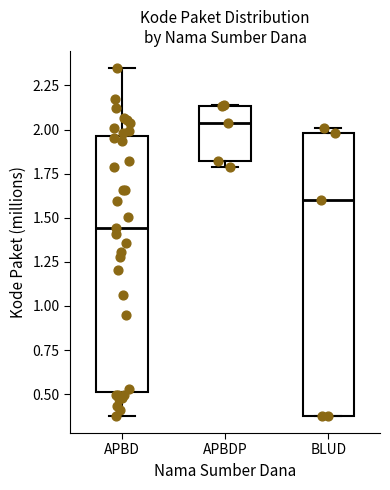

Where is the upper edge of the box for APBDP on the y-axis? The values are not printed on the chart, so give them approximately, as read against the axis.

2.15